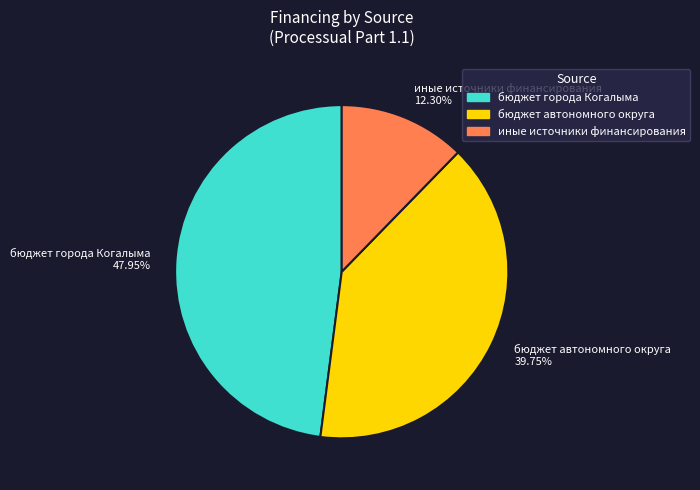

To the nearest percent, what is the difference between the largest and smallest slice percentages?

36%